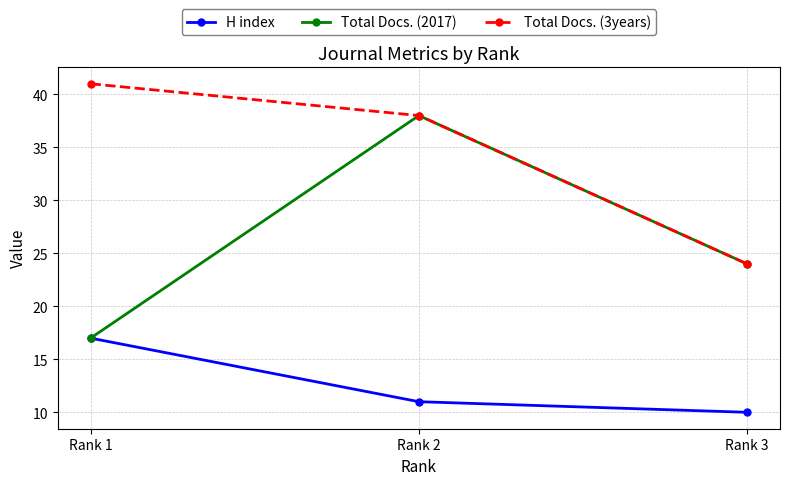

What is the highest value of the H index series?

17